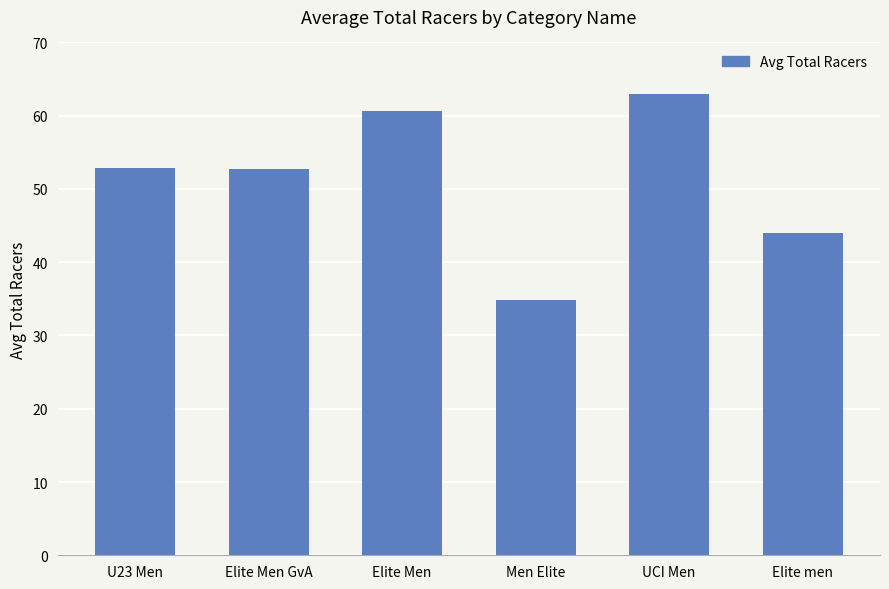

At which category does the chart reach its peak across all series?

UCI Men